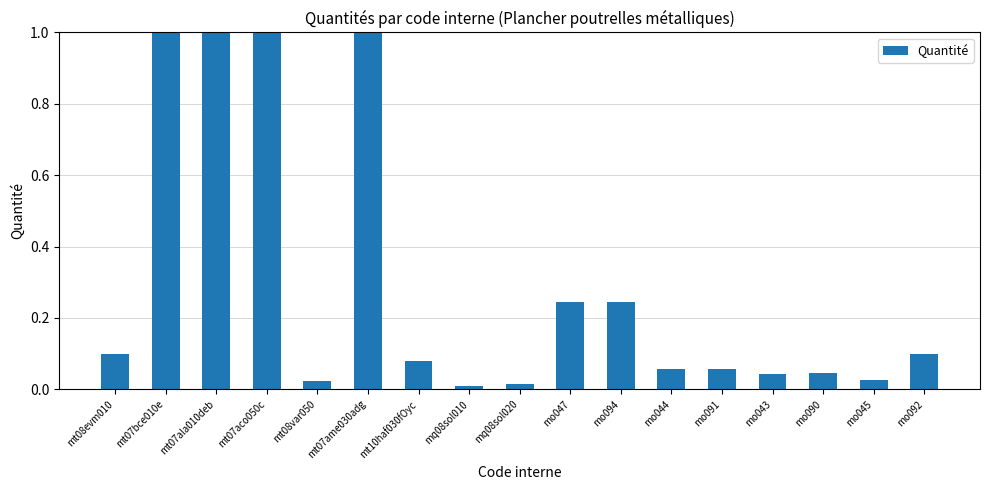

The chart shows a value of 0.0 at mo045. True or false?

True